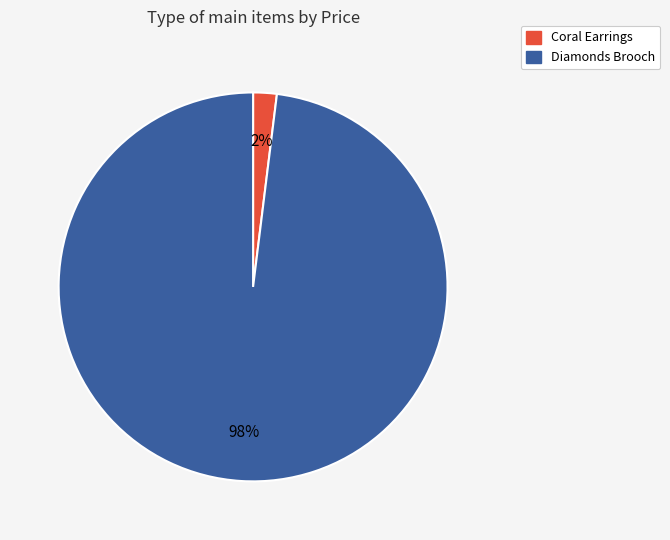

Which category has the smallest portion of the pie?

Coral Earrings